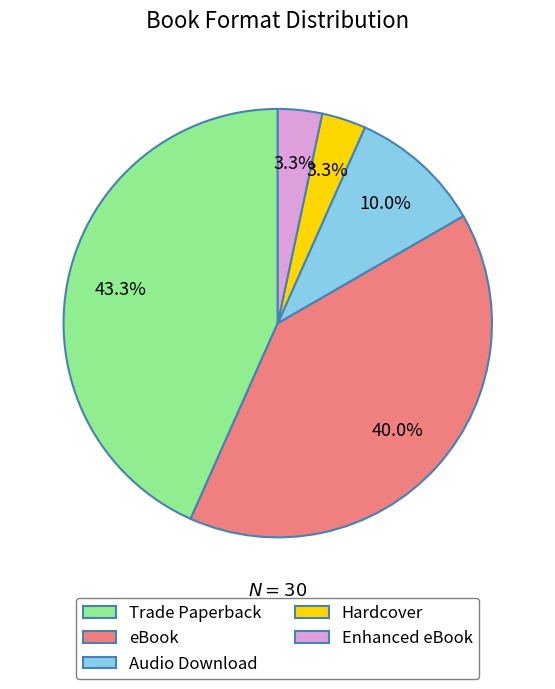

What is the ratio of the value at Audio Download to the value at Hardcover?

3.0